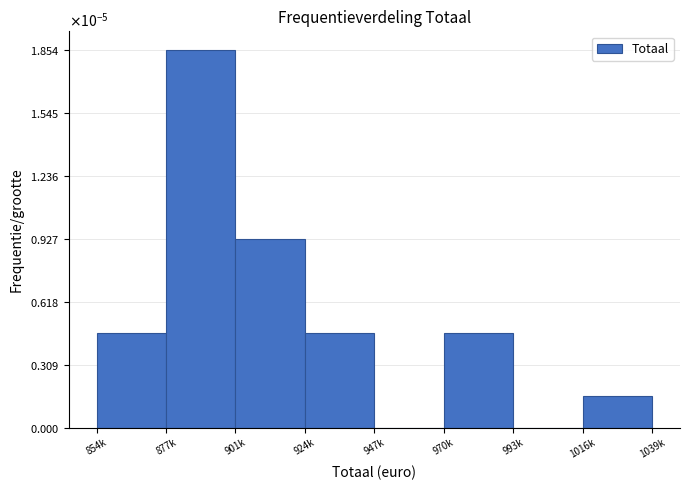

Are the bars horizontal?

No